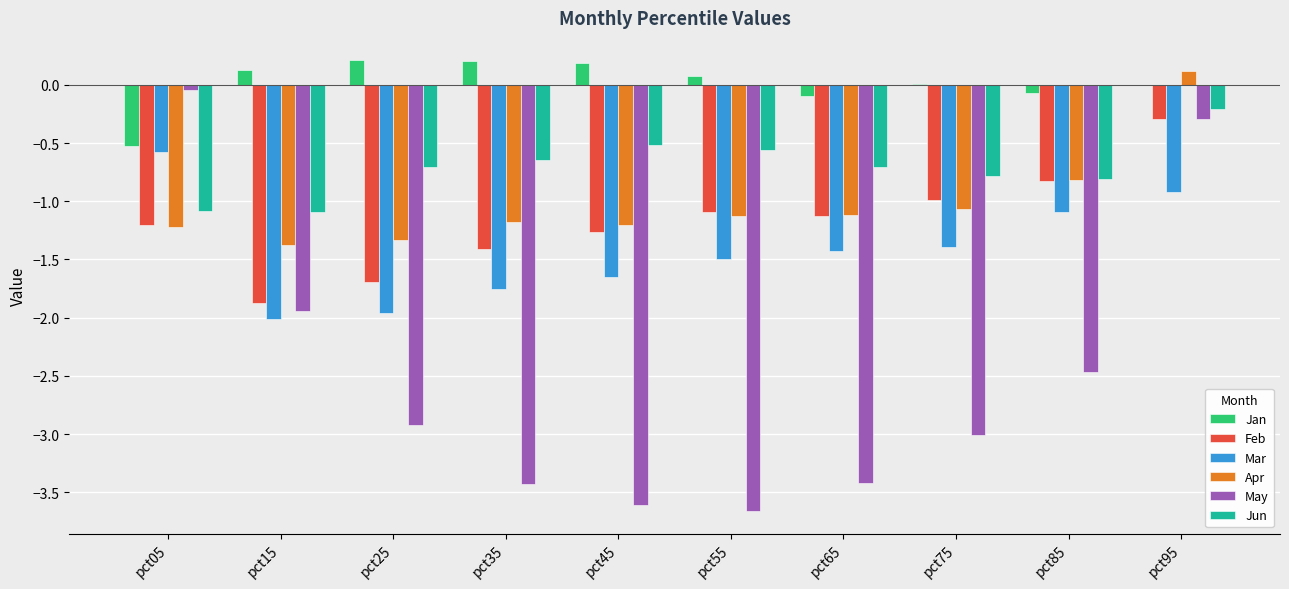

What is the maximum value for Jun?

-0.2